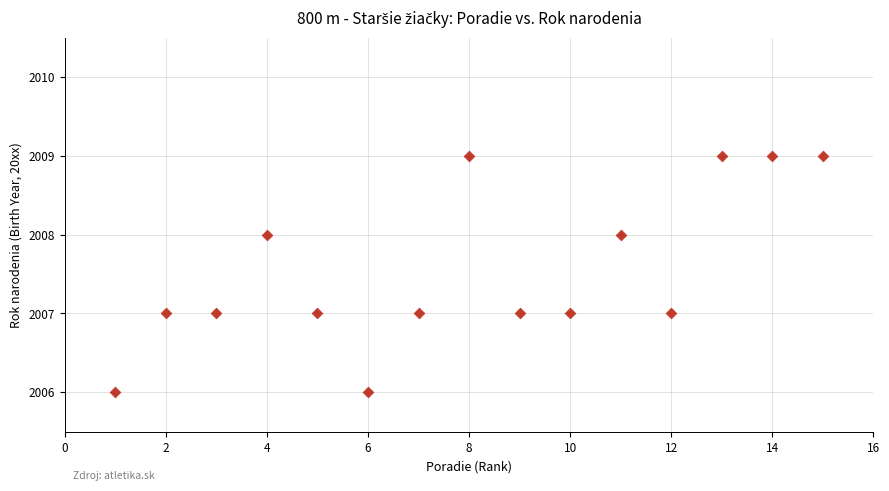

What is the range of X values (max minus min)?

14